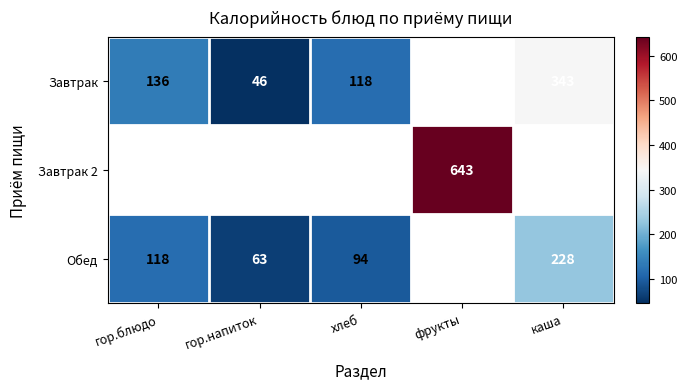

The Завтрак series shows 136 at гор.блюдо. True or false?

True